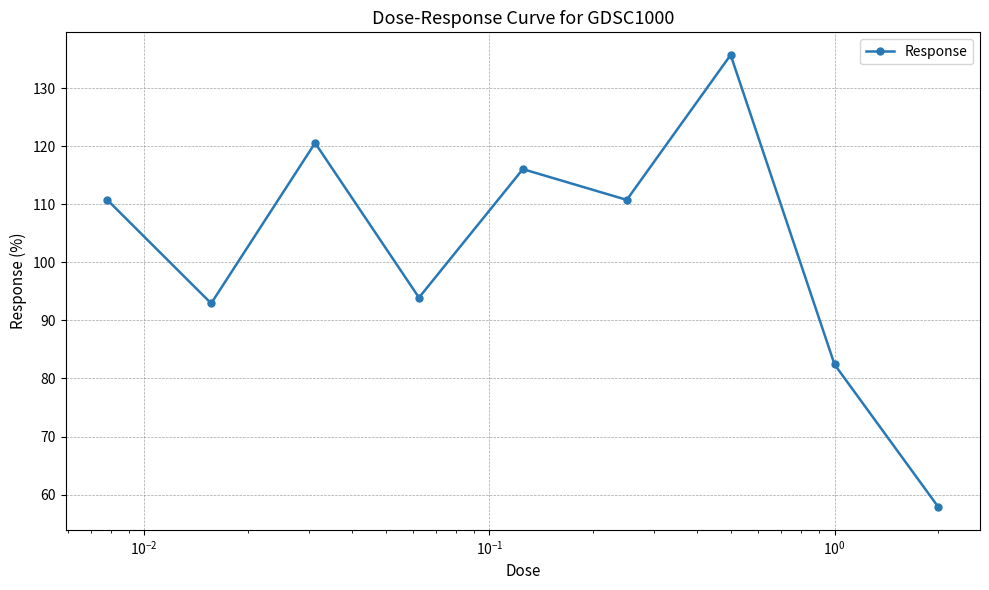

How many interior local valleys (lower than both neighbors) does the data have?

3